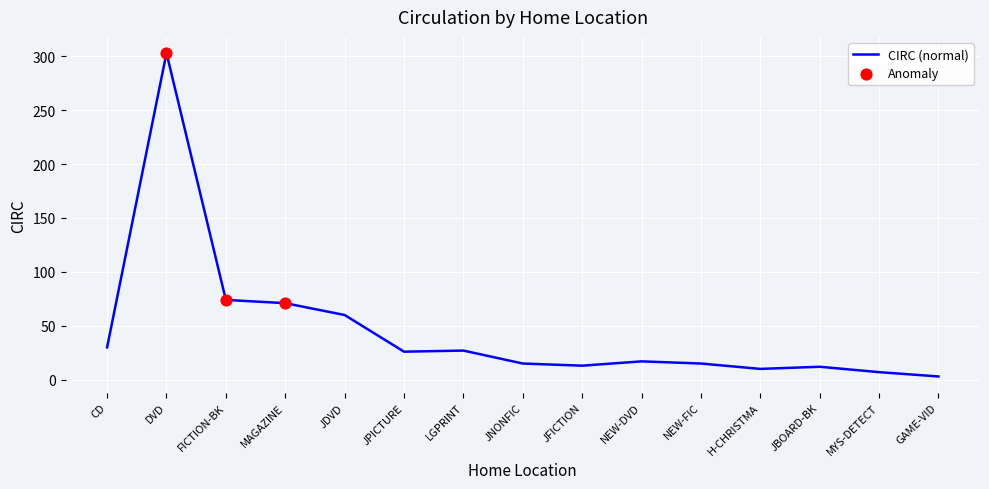

Between JFICTION and MYS-DETECT, which is larger?

JFICTION